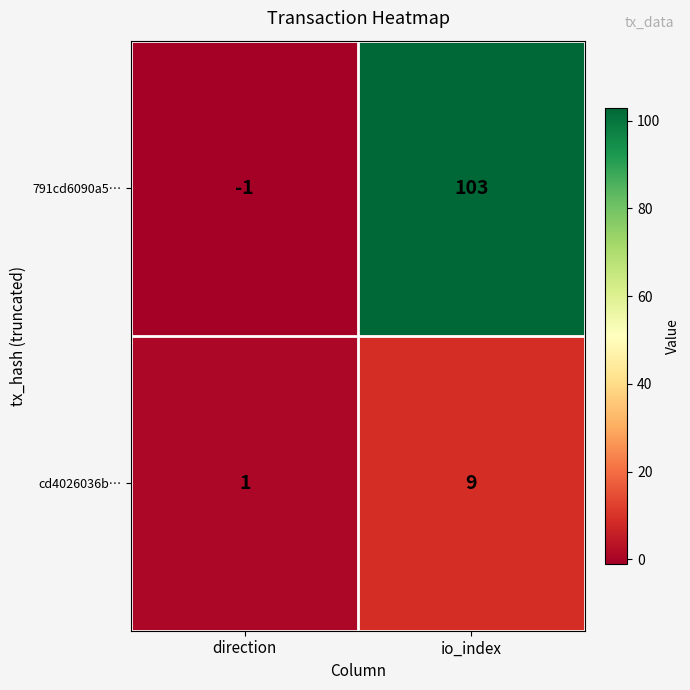

Rank the series by their average value, from highest to lowest.

791cd6090a5…, cd4026036b…